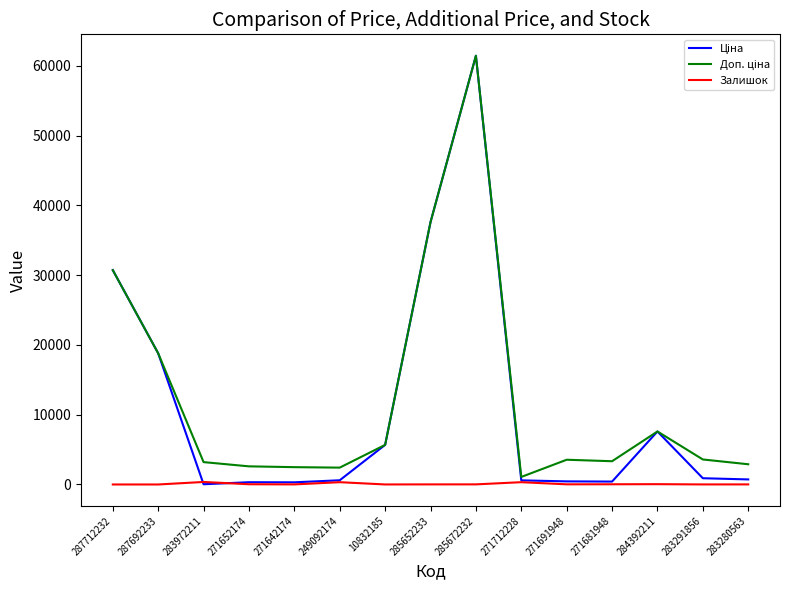

At which category is the sum across all series the highest?

285672232